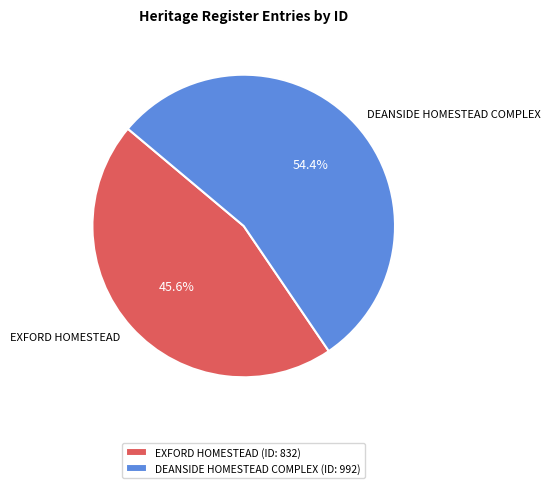

What is the smallest slice in the pie chart?

EXFORD HOMESTEAD